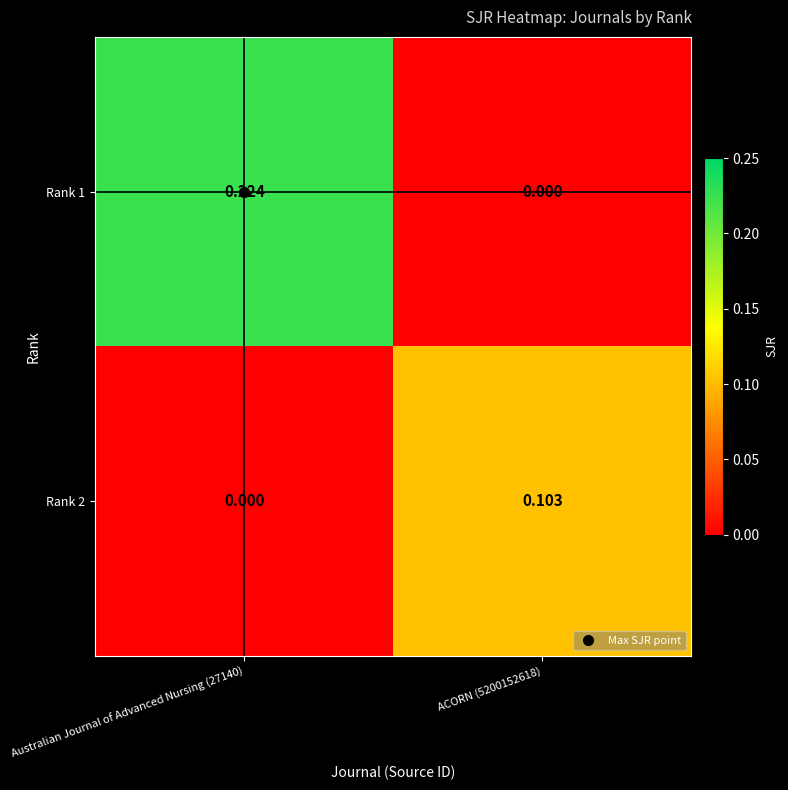

Is the value of Rank 2 at ACORN (5200152618) greater than the value of Rank 1 at ACORN (5200152618)?

Yes